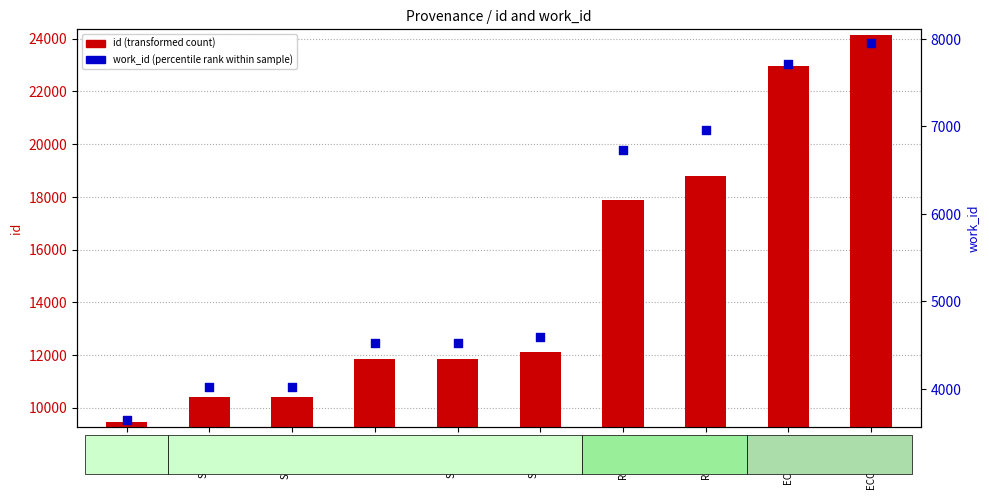

Which series contains the highest Y value?

id (transformed count)